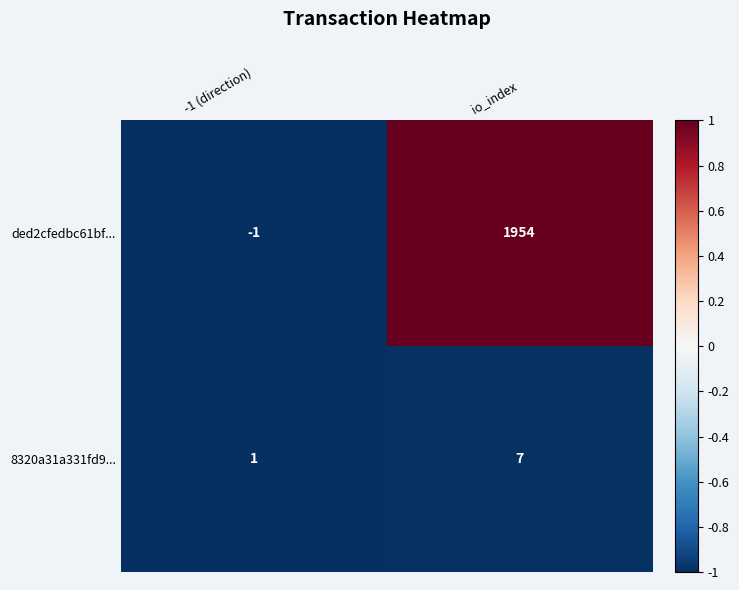

Which series has the widest spread of values?

ded2cfedbc61bf...